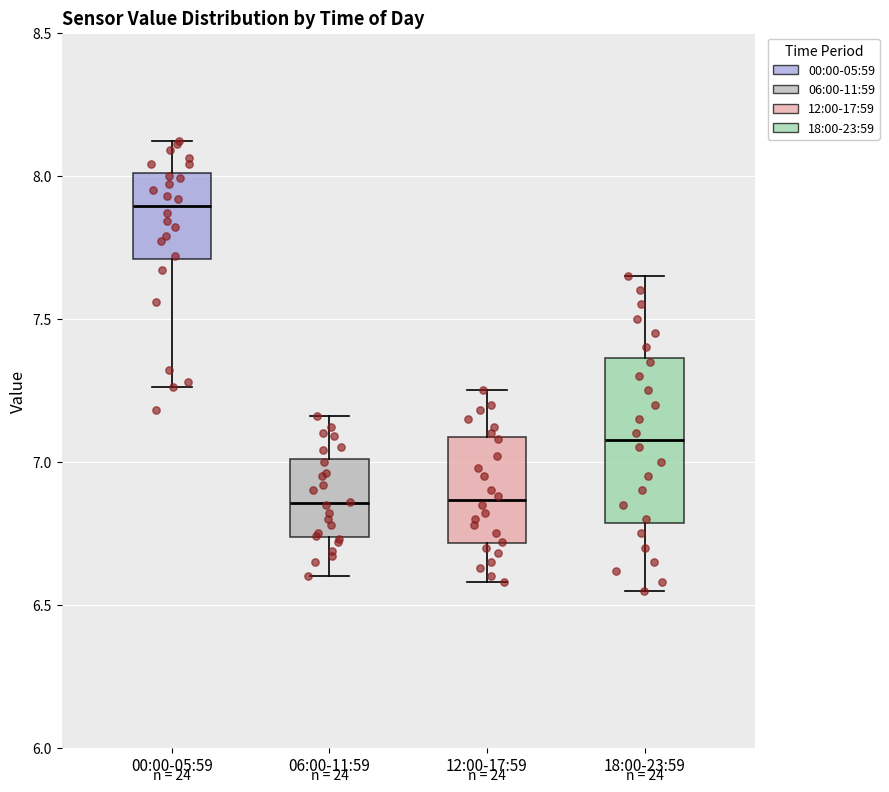

Where does the upper whisker of the box for 18:00-23:59 end on the y-axis? The values are not printed on the chart, so give them approximately, as read against the axis.

7.65